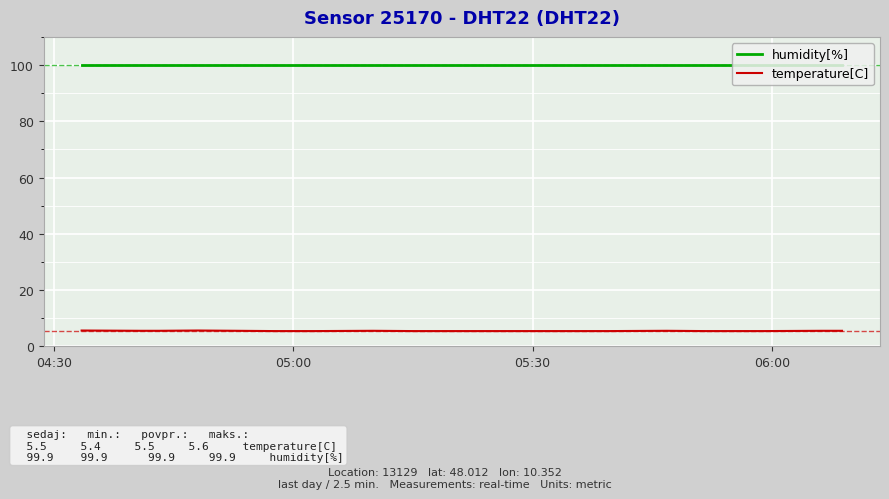

Is this an area chart (filled region under the line)?

No